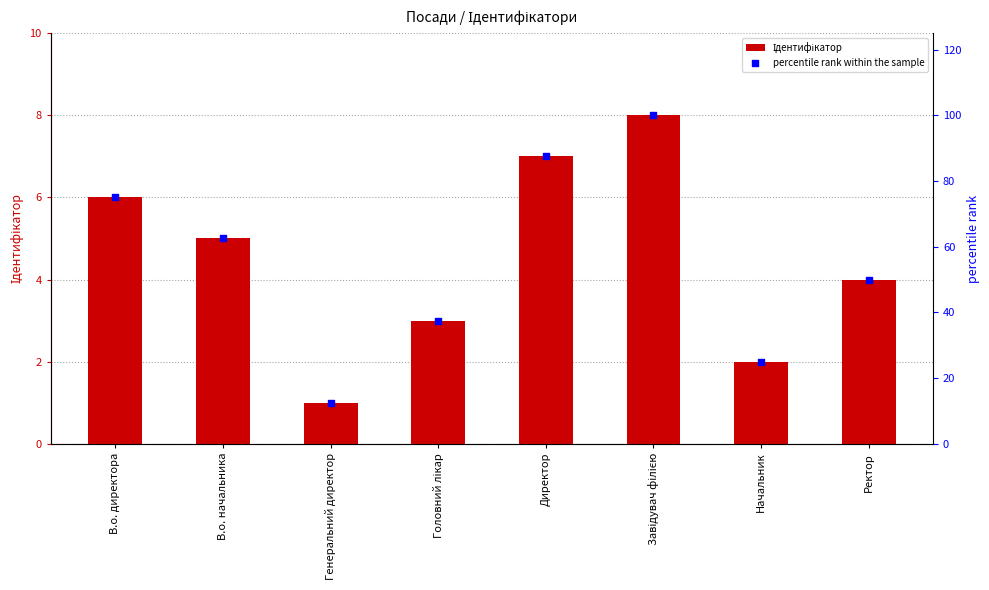

Which series contains the highest Y value?

percentile rank within the sample